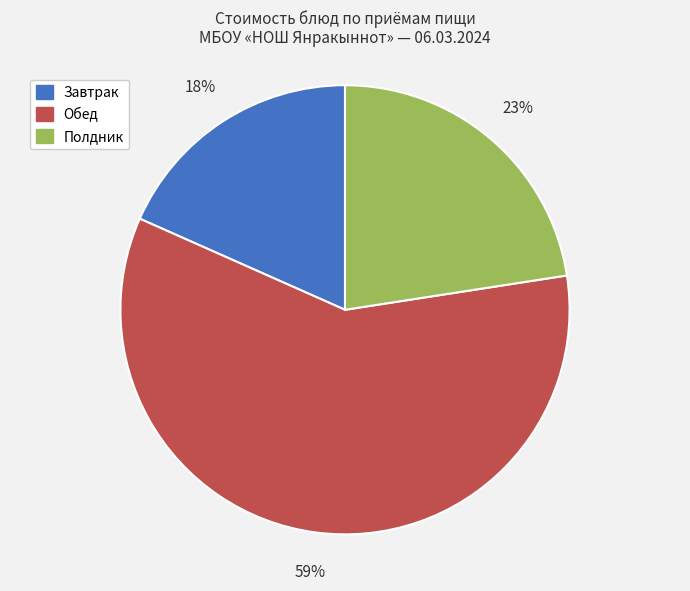

To the nearest percent, what is the average slice percentage?

33%